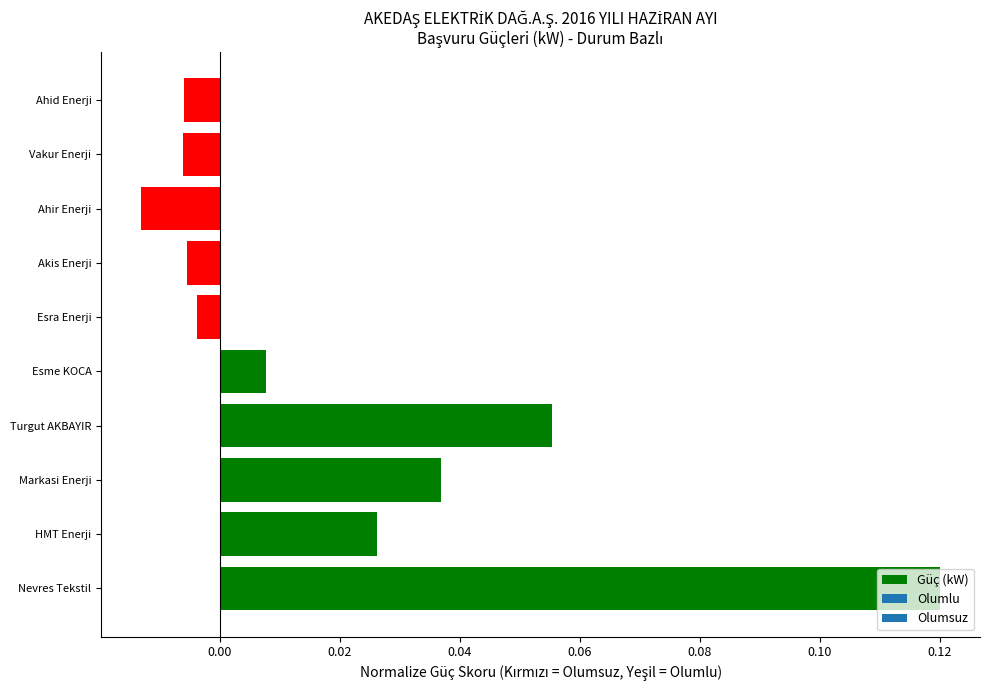

Which category has the lowest value across all series?

Ahir Enerji